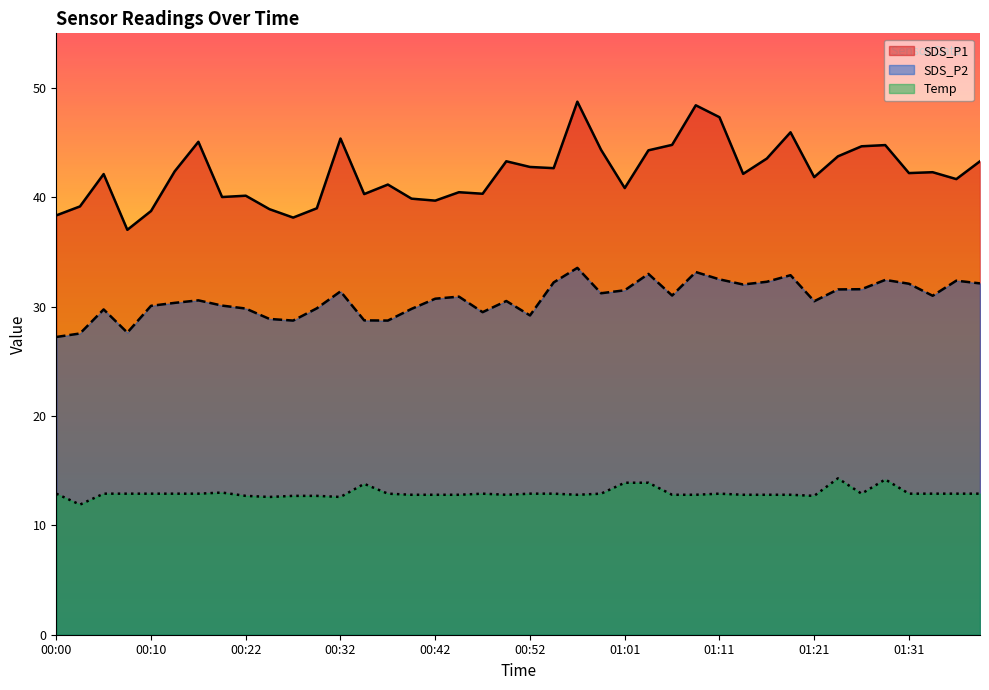

How many interior local valleys does the SDS_P1 series have?

12